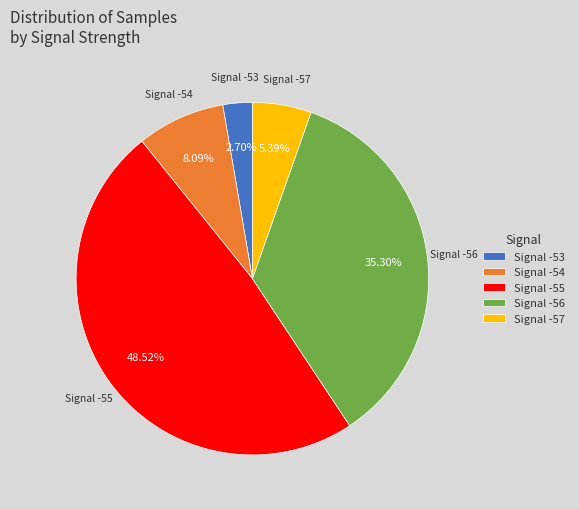

What is the ratio of the value at Signal -56 to the value at Signal -53?

13.1